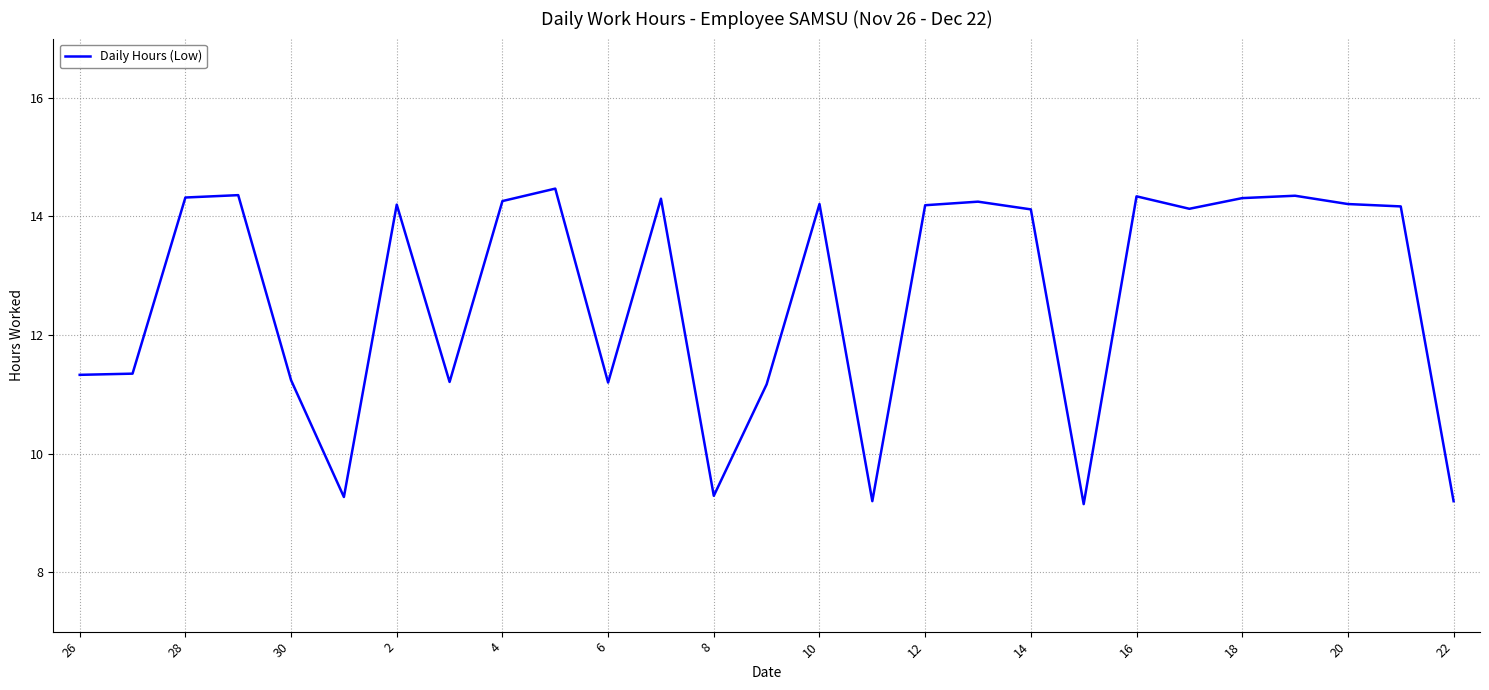

What is the difference between the maximum and minimum values?

5.3